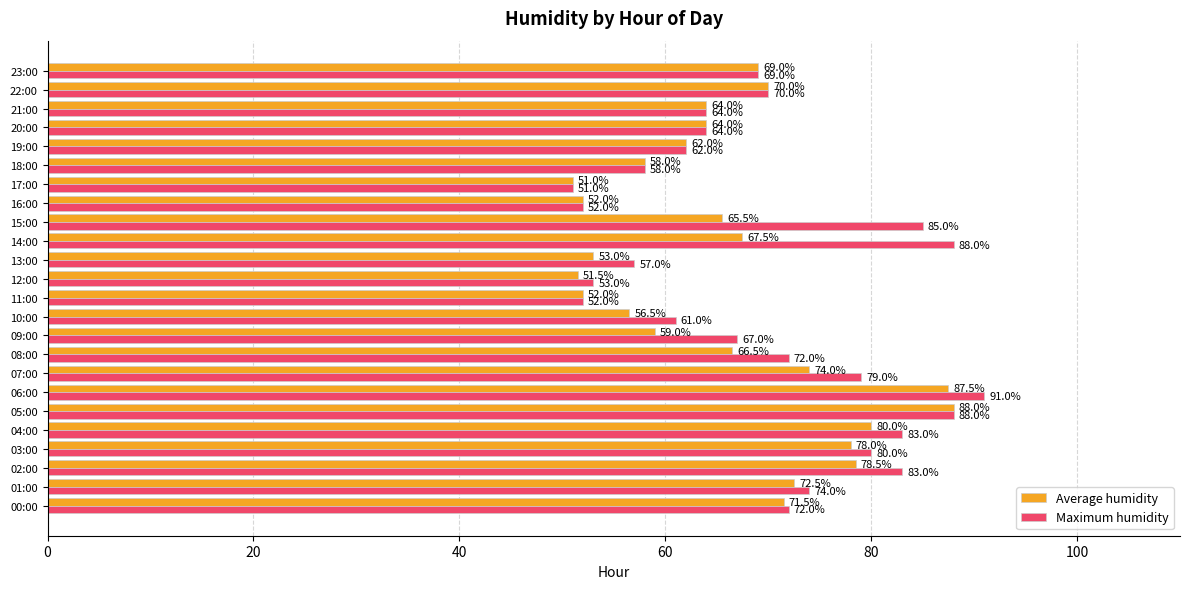

List the series in order of their overall mean, lowest first.

Average humidity, Maximum humidity